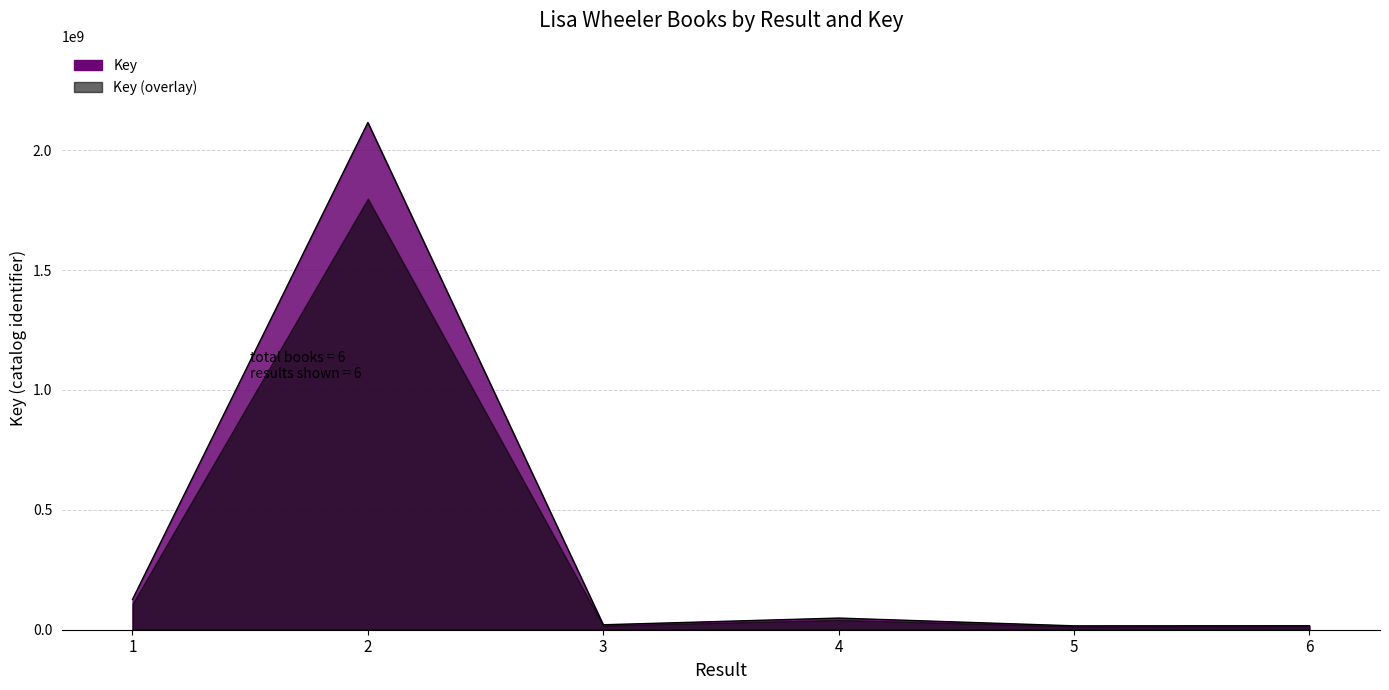

List the labels in order of value, largest first.

2, 1, 4, 3, 6, 5